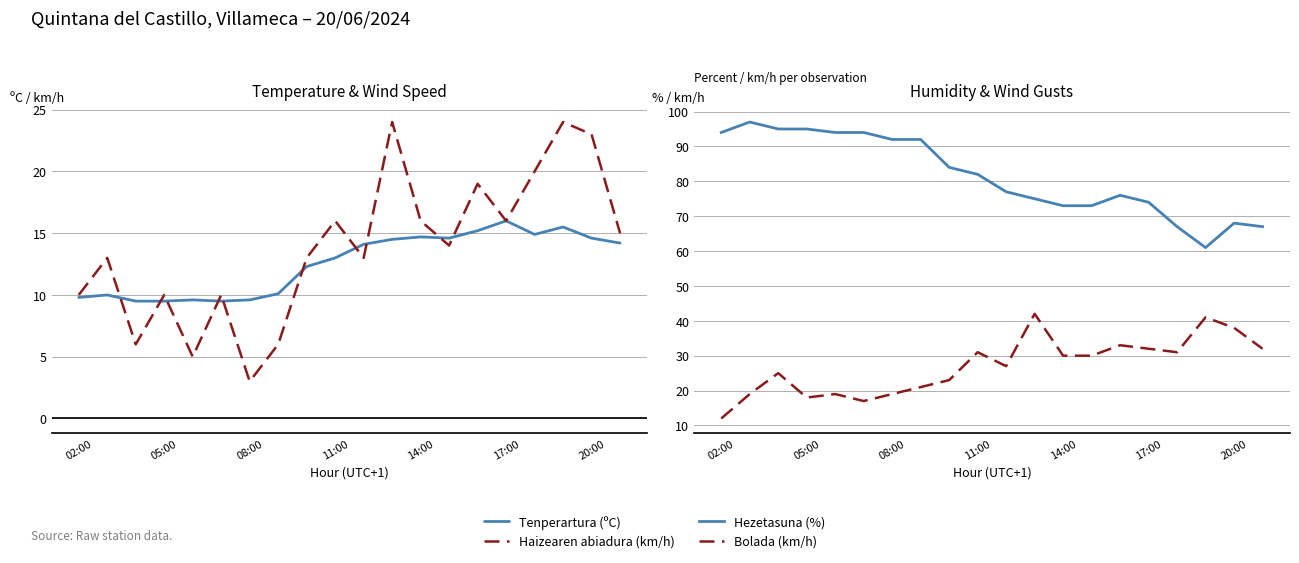

How many data points does each series have?

20